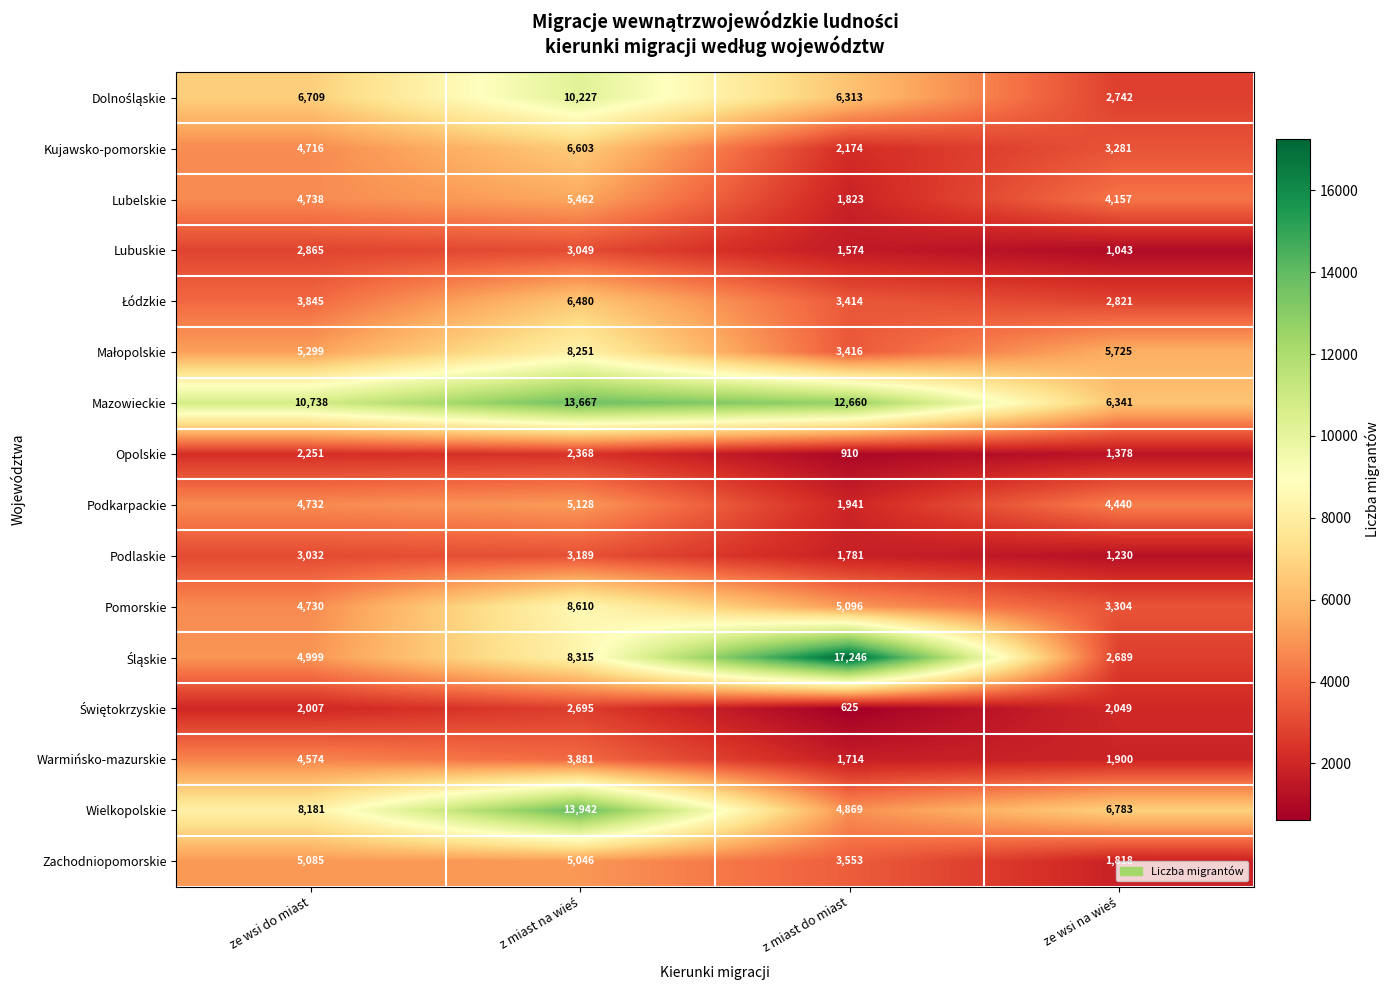

What is the sum of all Pomorskie values?

21740